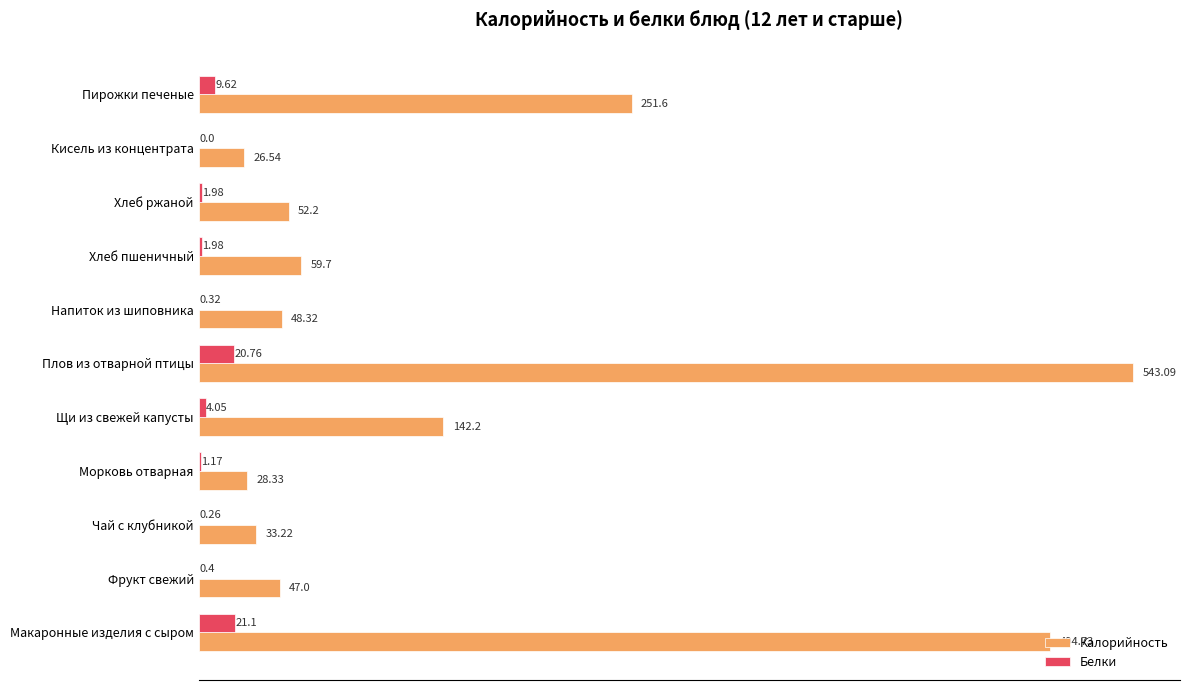

What is the sum of the Калорийность values at Фрукт свежий and Хлеб ржаной?

99.2